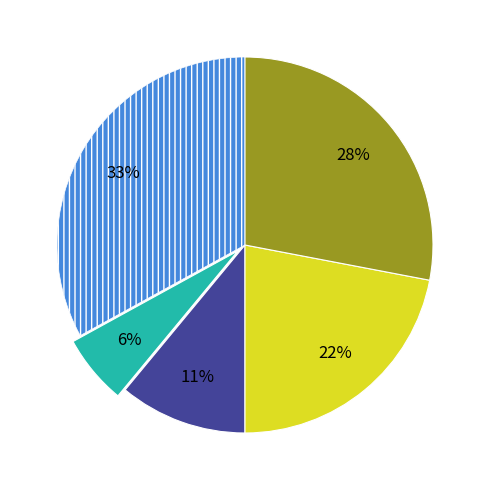

Is there any slice that represents more than half of the pie?

No